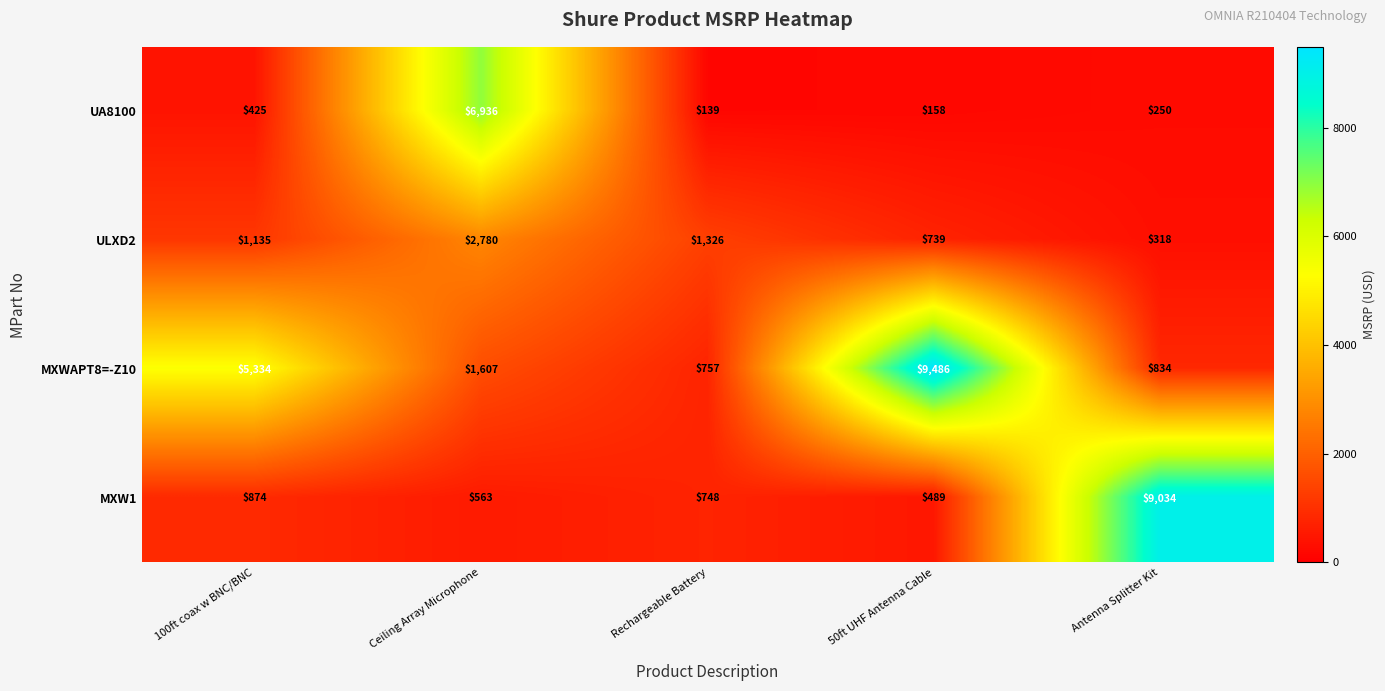

At how many categories does at least one series exceed 6767?

3